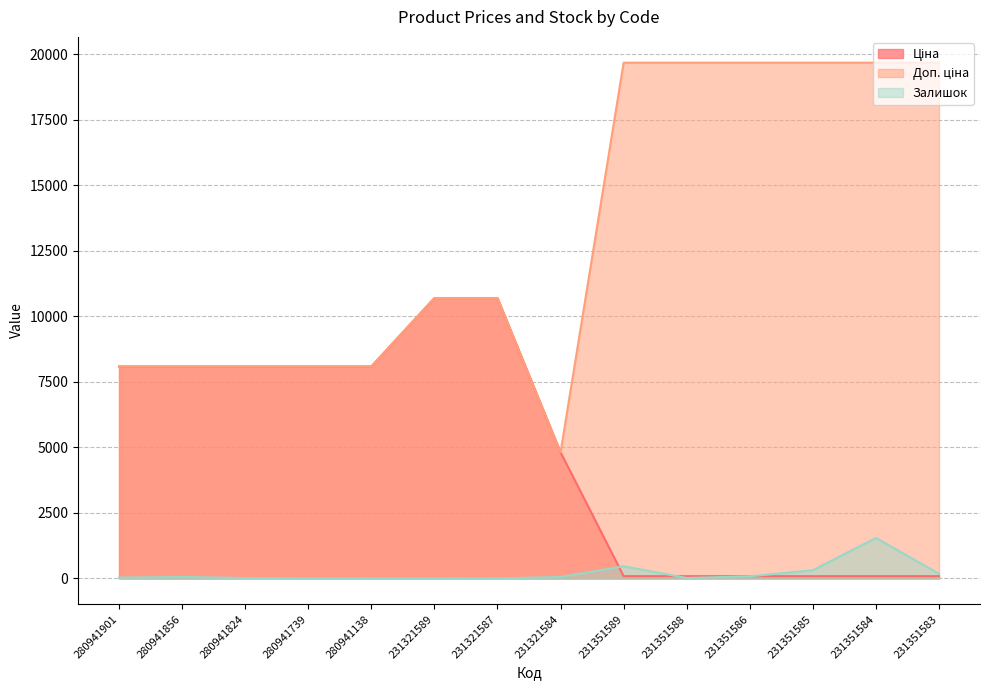

Reading left to right, what are all the values shown in this chart?

Ціна: 8089.0	8089.0	8089.0	8089.0	8089.0	10700.5	10700.5	4815.2	87.5	87.5	87.5	87.5	87.5	87.5
Доп. ціна: 8089.0	8089.0	8089.0	8089.0	8089.0	10700.5	10700.5	4815.0	19680.8	19680.8	19680.8	19680.8	19680.8	19680.8
Залишок: 30.0	57.0	15.0	0.0	3.0	3.0	2.0	55.0	465.0	17.0	81.0	313.0	1545.0	179.0